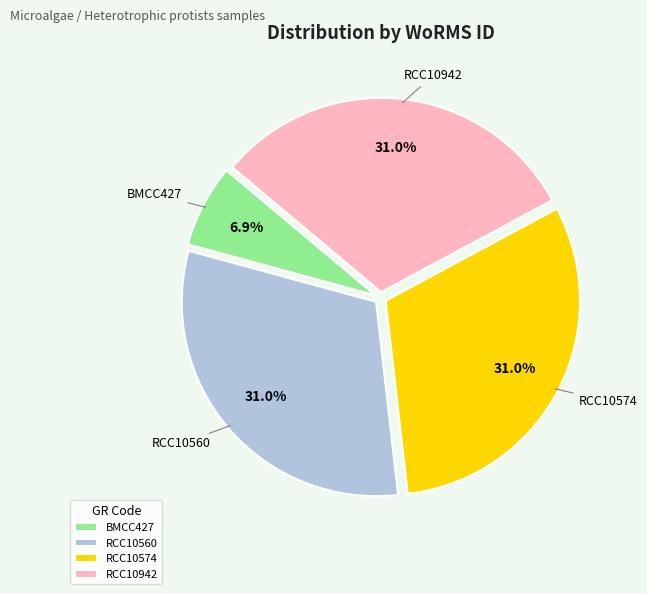

Which has a higher value, BMCC427 or RCC10574?

RCC10574